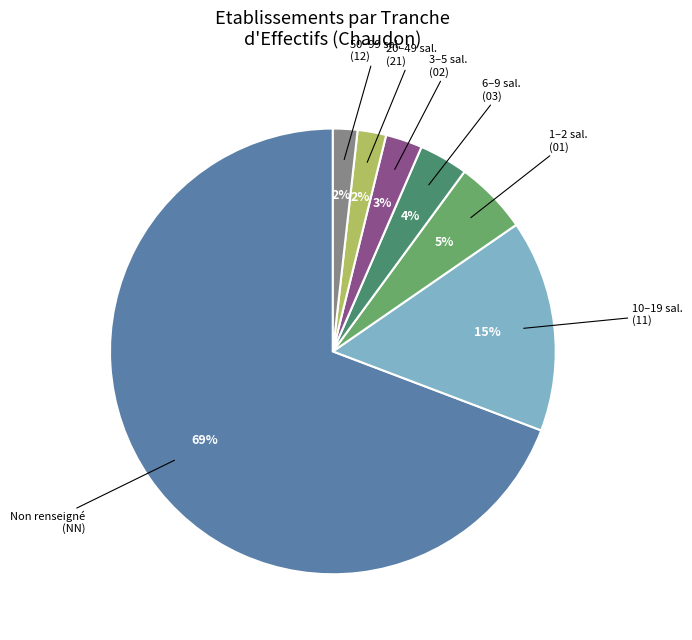

What percentage is the 1–2 sal. (01) slice, to the nearest percent?

5%